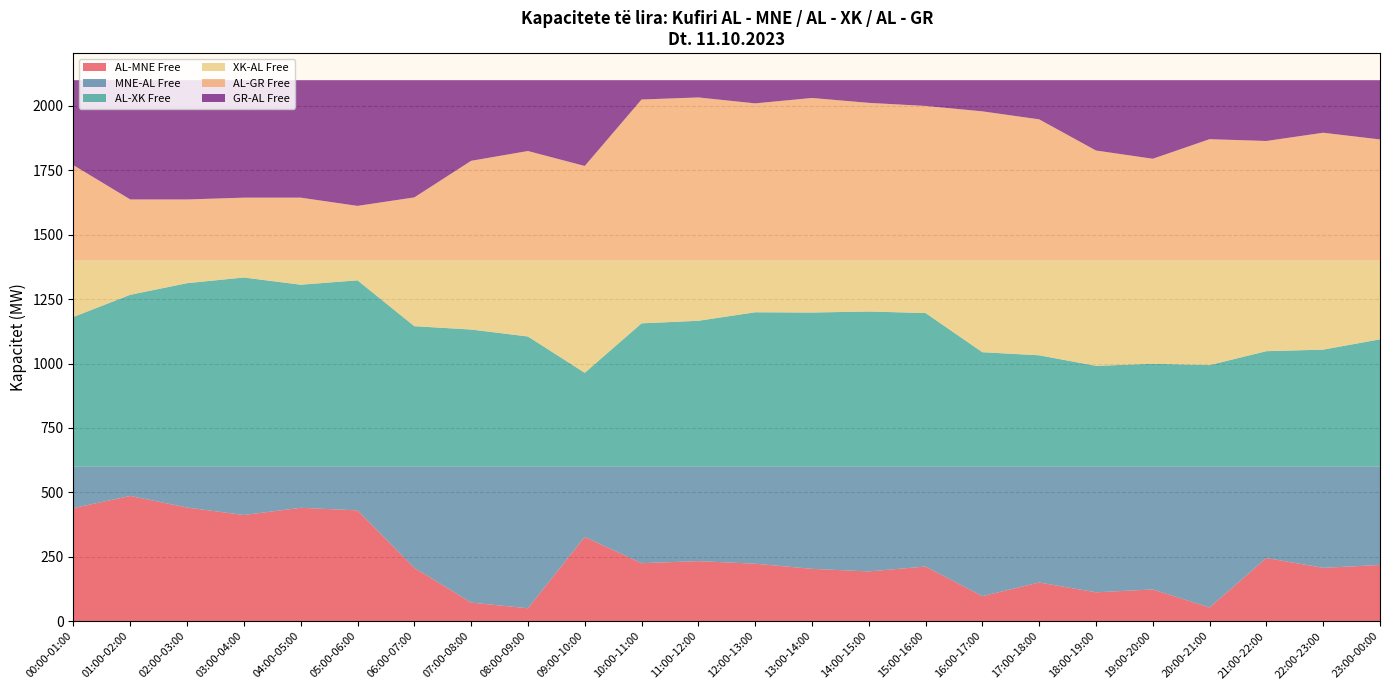

Reading left to right, extract all data points from this chart.

AL-MNE Free: 439	486	441	412	440	430	207	72	50	327	225	233	223	203	193	212	97	150	112	123	53	245	207	218
MNE-AL Free: 161	114	159	188	160	170	393	528	550	273	375	367	377	397	407	388	503	450	488	477	547	355	393	382
AL-XK Free: 581	667	712	734	706	723	545	532	505	364	556	566	599	598	602	596	444	432	391	399	394	448	454	494
XK-AL Free: 219	133	88	66	94	77	255	268	295	436	244	234	201	202	198	204	356	368	409	401	406	352	346	306
AL-GR Free: 370	237	237	244	244	212	245	387	425	367	625	633	610	631	612	600	579	548	427	395	471	464	496	470
GR-AL Free: 330	463	463	456	456	488	455	313	275	333	75	67	90	69	88	100	121	152	273	305	229	236	204	230